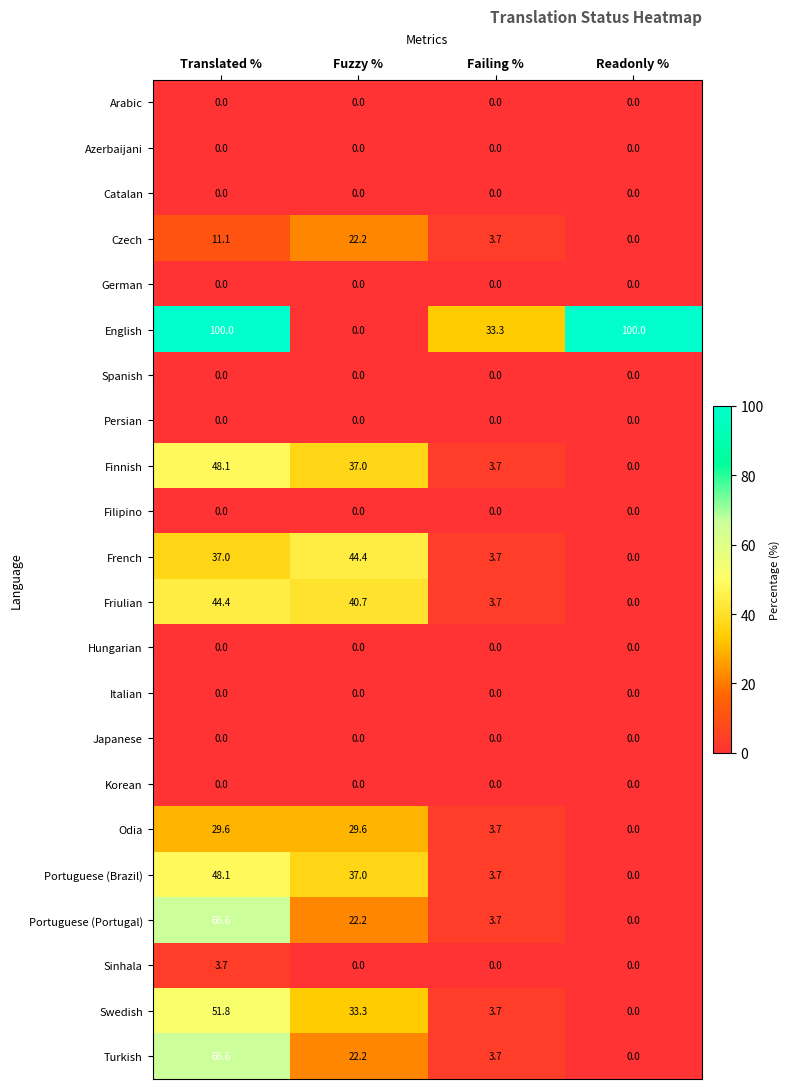

What is the highest value of the Odia series?

29.6